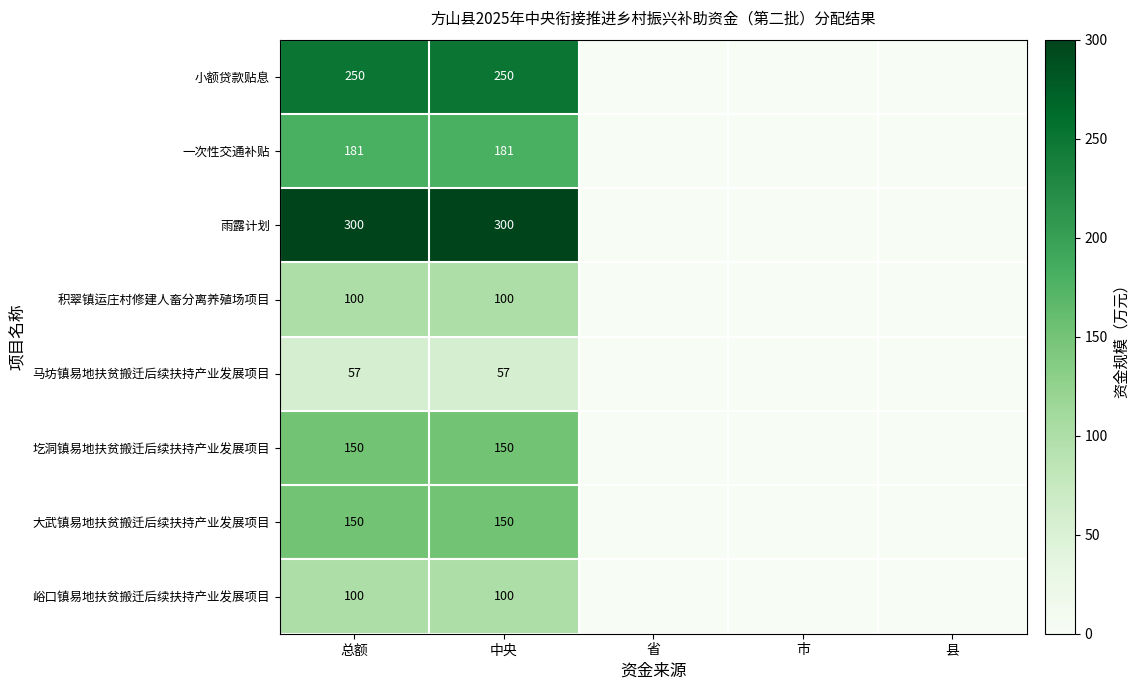

Is the value of 峪口镇易地扶贫搬迁后续扶持产业发展项目 at 总额 greater than the value of 大武镇易地扶贫搬迁后续扶持产业发展项目 at 总额?

No